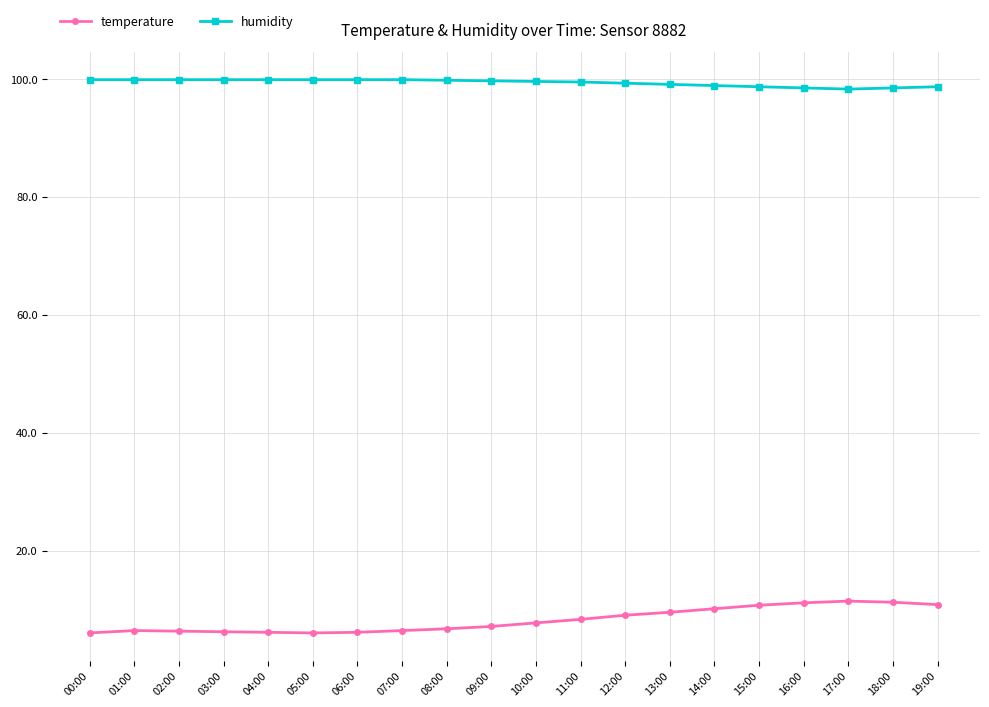

Read the humidity value at 19:00.

98.7